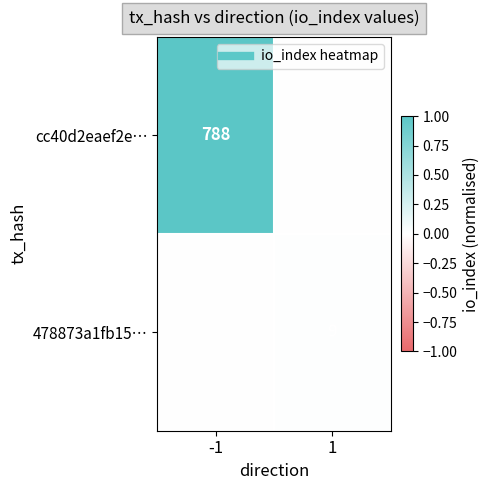

True or false: 478873a1fb15… has a value of -0.0 at -1.

False